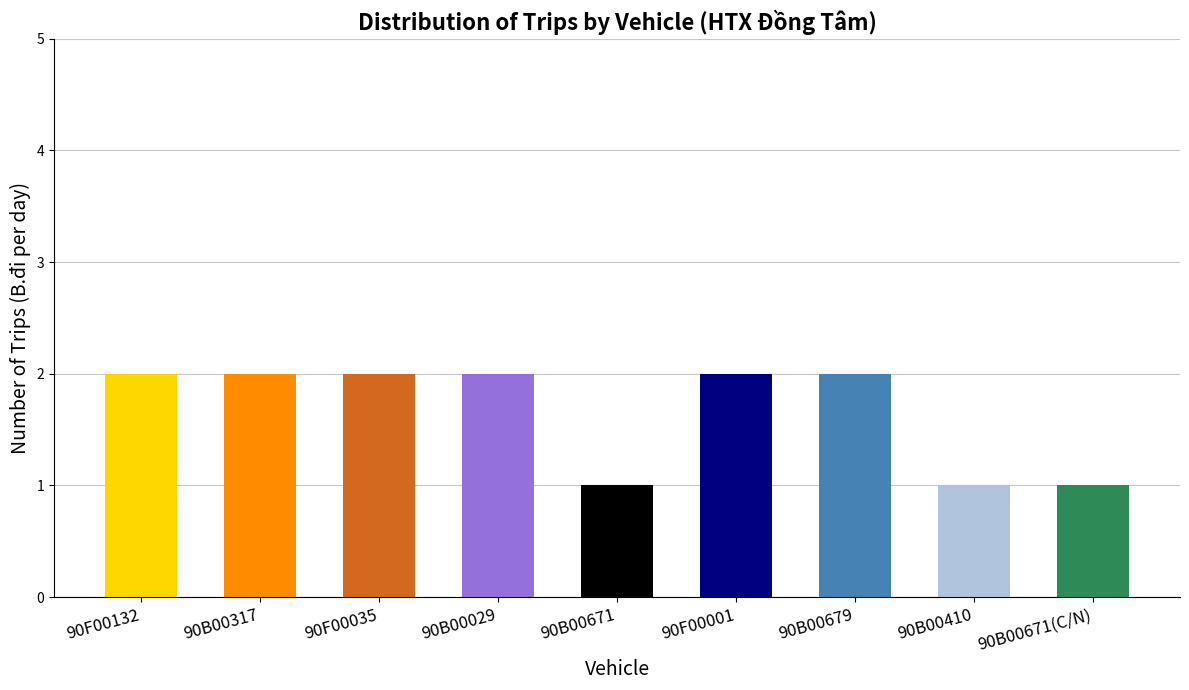

Between HTX Đồng Tâm 90B00410 and HTX Đồng Tâm 90F00001, which is larger?

HTX Đồng Tâm 90F00001